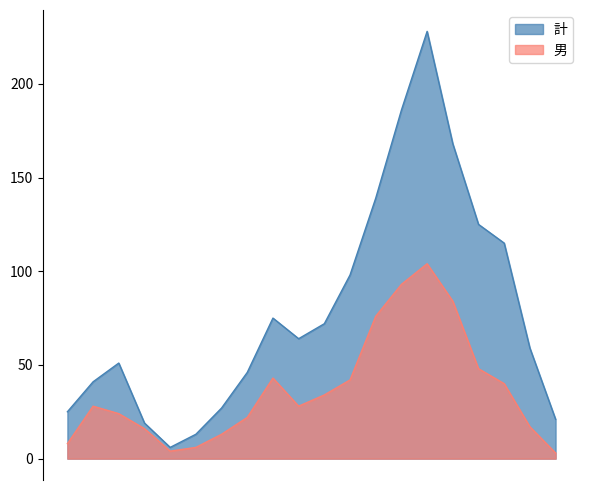

Rank the series at 5-9 from highest to lowest value.

計, 男